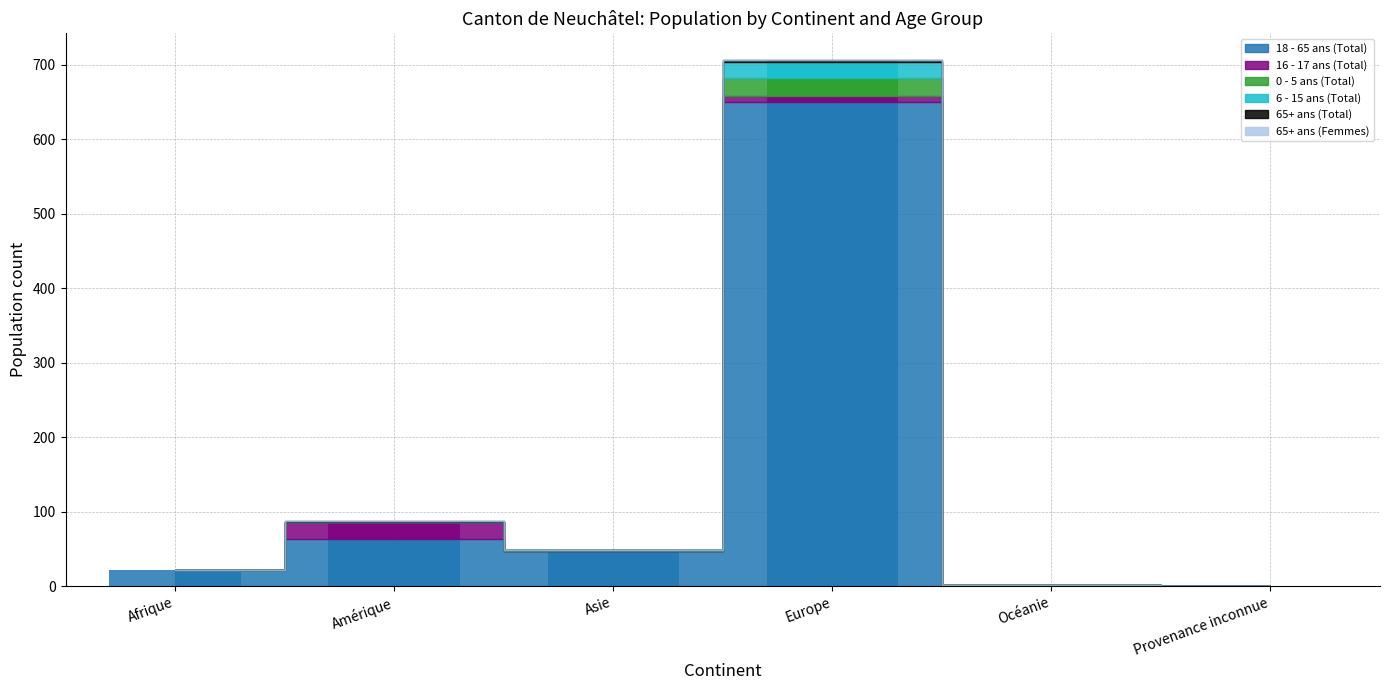

Which series has the largest total across all categories?

18 - 65 ans (Total)